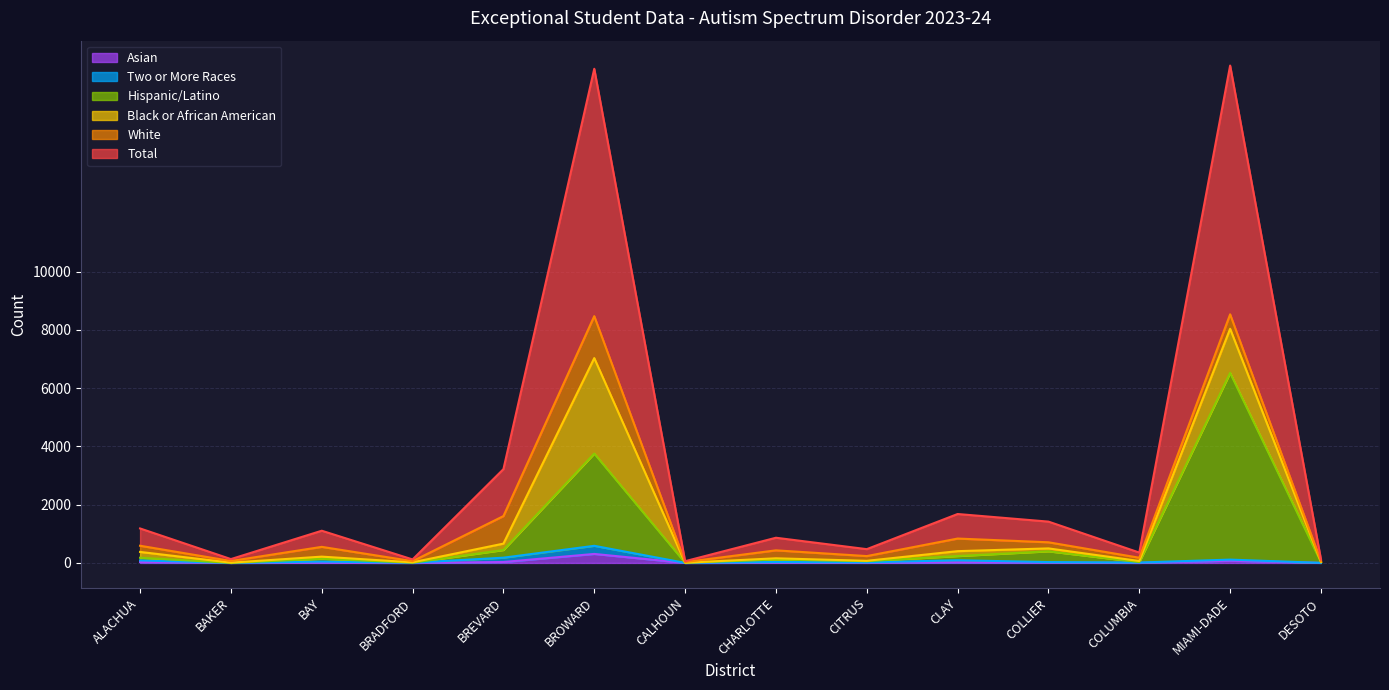

In Asian, how many points are lower than both neighbors (excluding endpoints)?

5